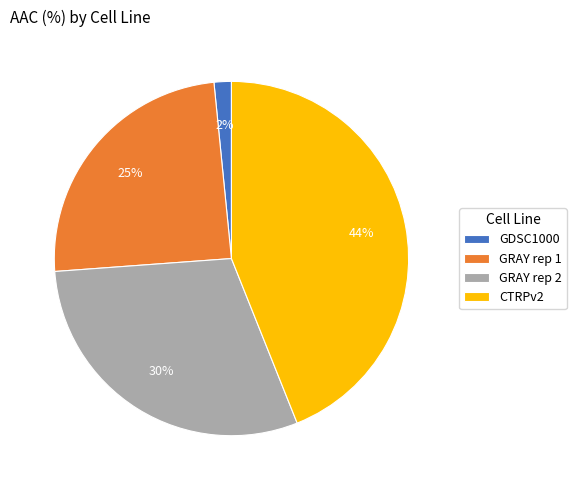

What is the ratio of the value at GRAY rep 1 to the value at CTRPv2?

0.6